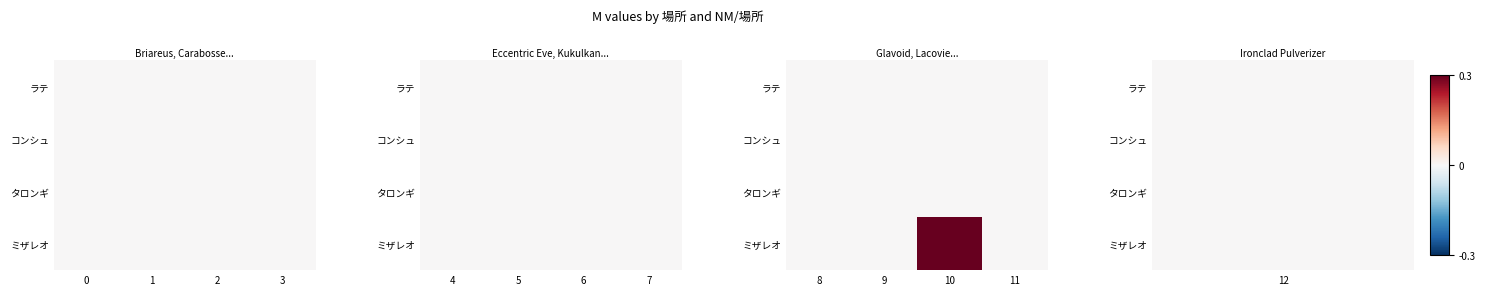

How many values in ミザレオ are above zero?

1